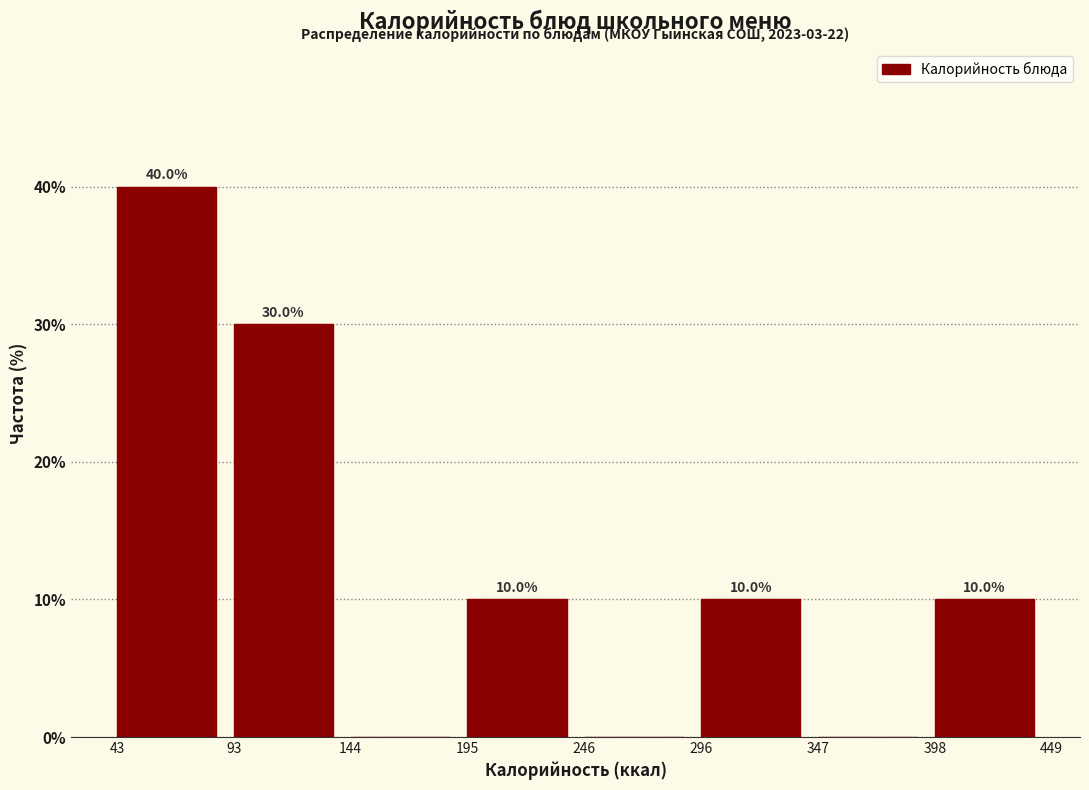

Over which range of the x-axis is the bar tallest?

43 to 93